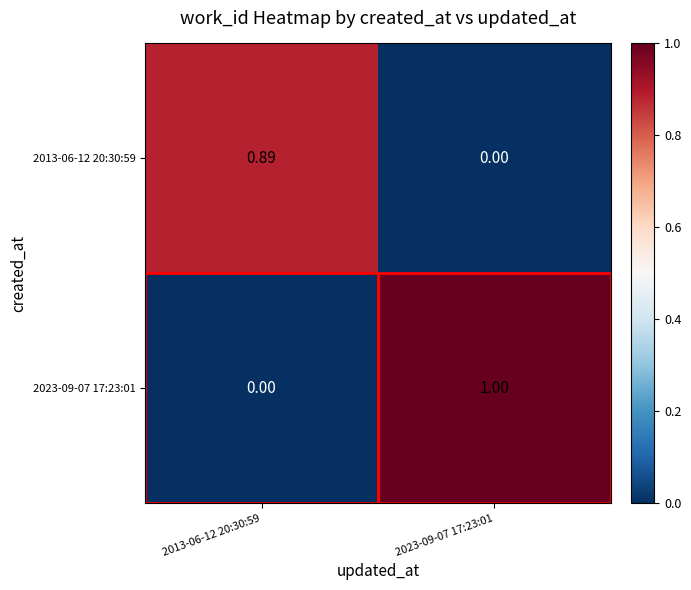

Is the value of 2013-06-12 20:30:59 at 2013-06-12 20:30:59 greater than the value of 2023-09-07 17:23:01 at 2013-06-12 20:30:59?

Yes